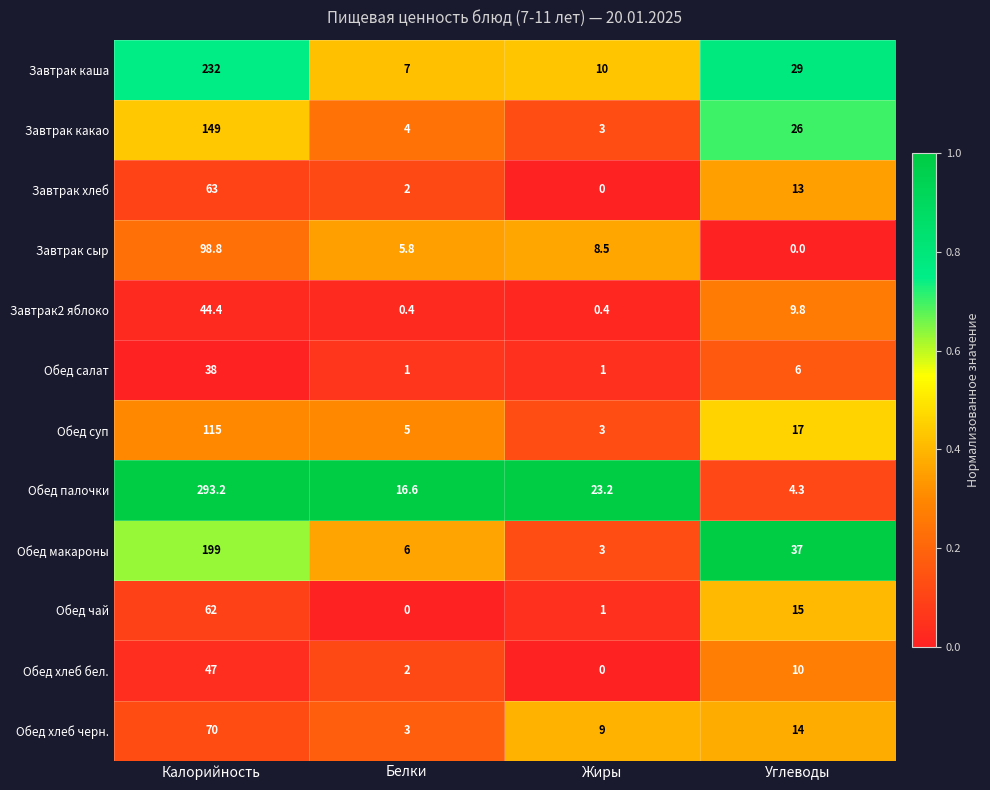

How many data points does each series have?

4